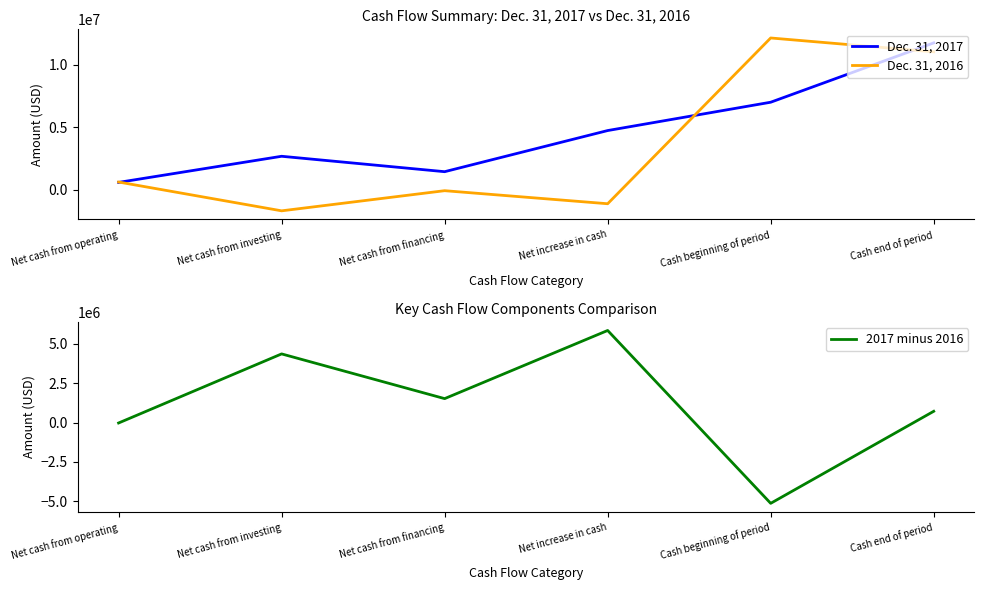

Does the chart display data point markers on the line(s)?

No